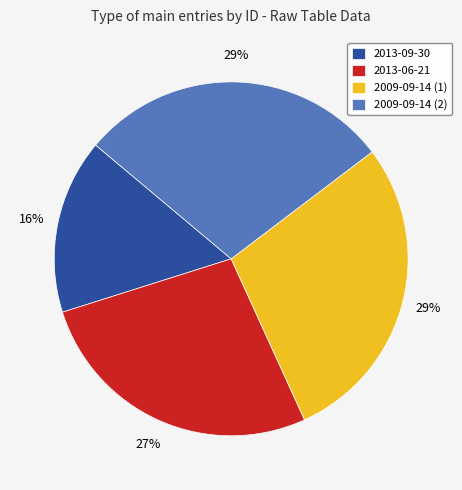

To the nearest percent, what is the difference between the 2009-09-14 (1) and 2013-06-21 slice percentages?

2%